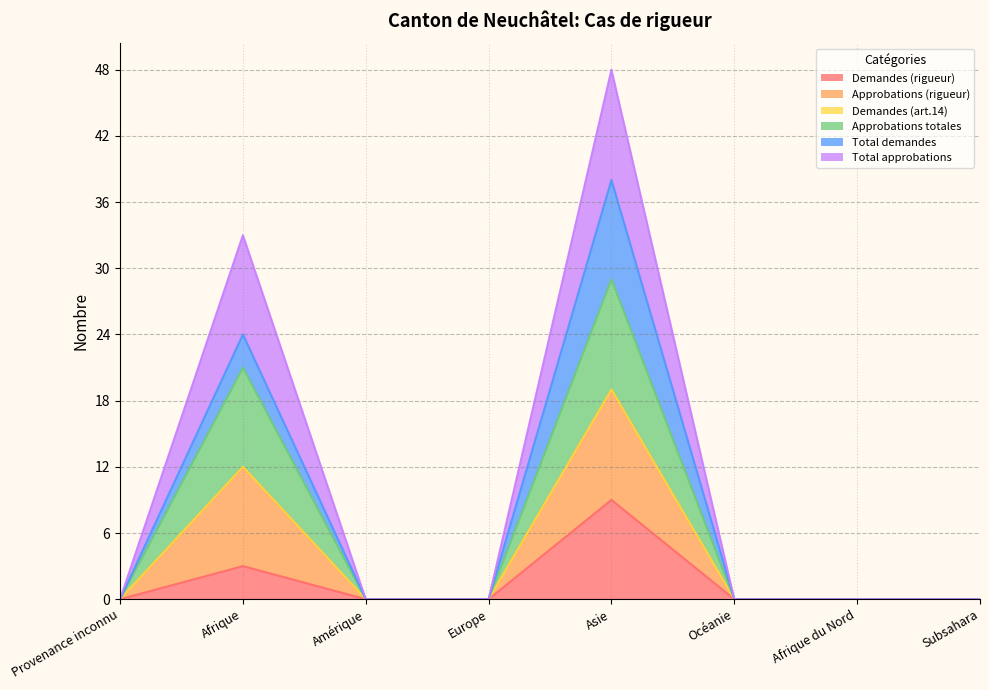

True or false: Approbations (rigueur) and Total approbations cross at least once.

False